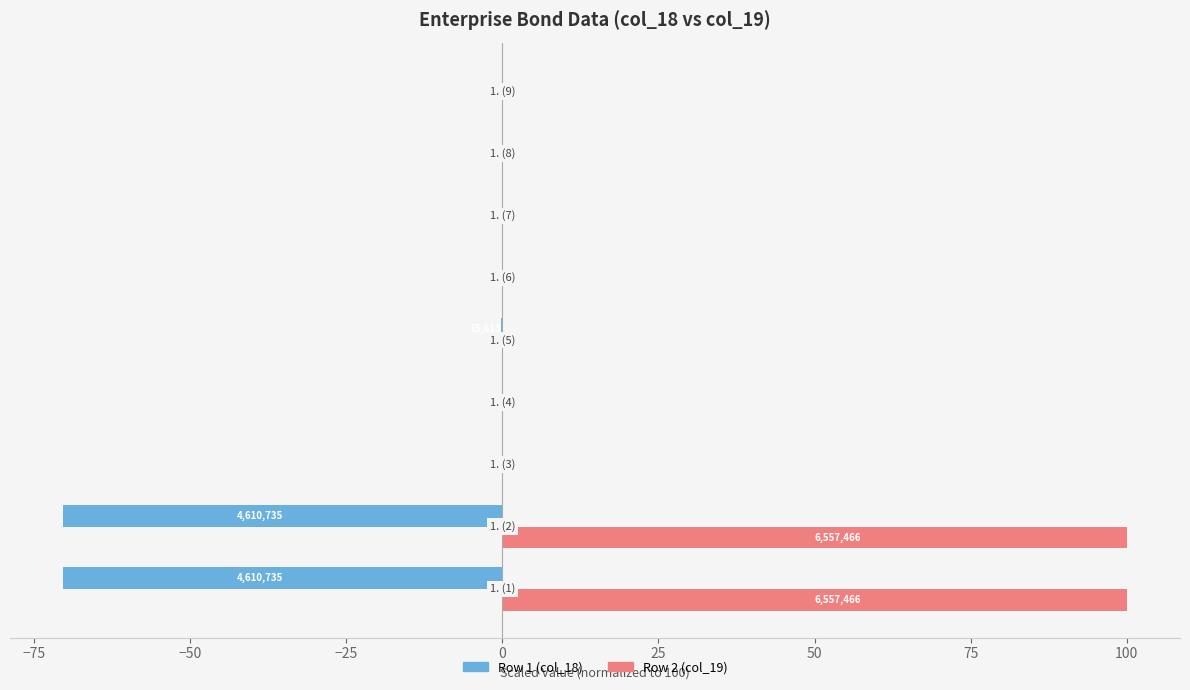

What is the greatest value displayed?

100.0